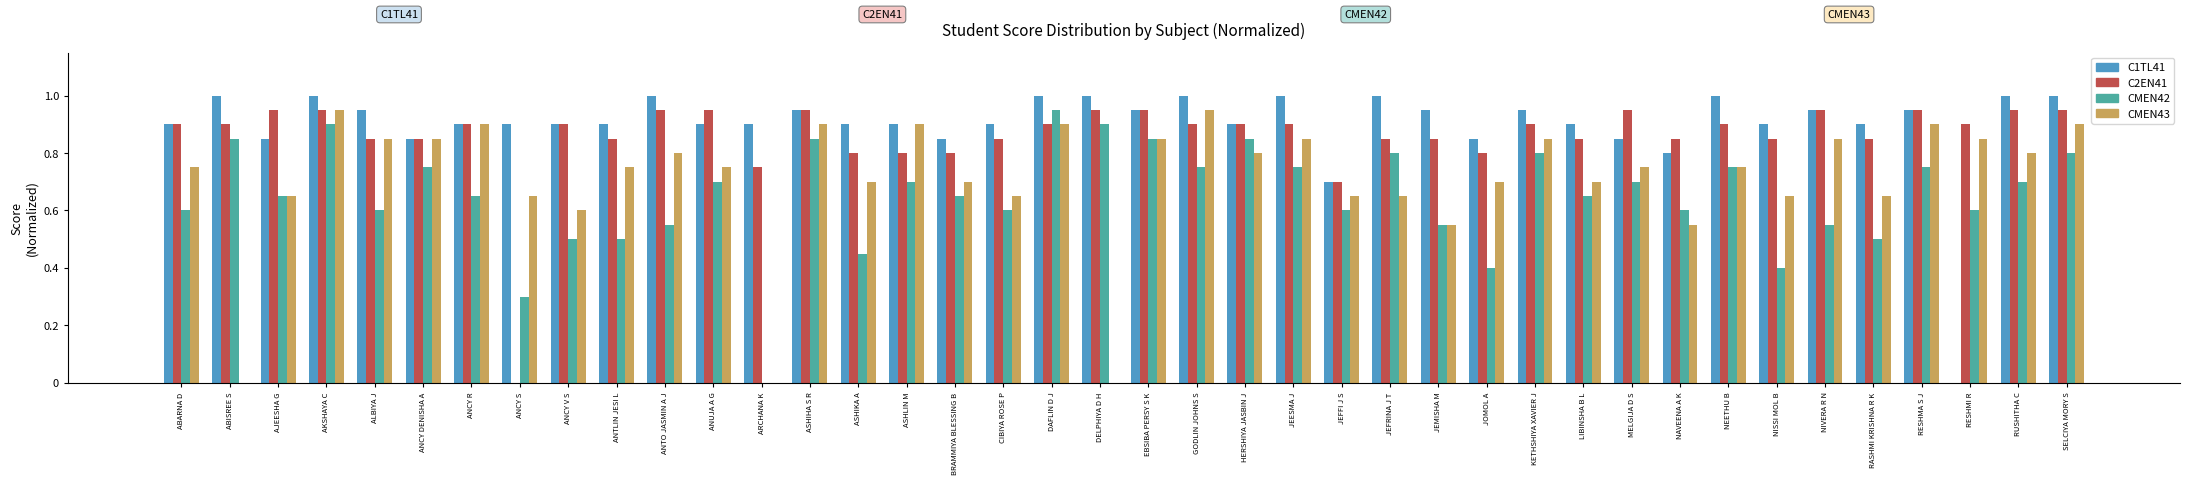

Is the value of CMEN43 at MELGIJA D S greater than the value of C2EN41 at NAVEENA A K?

No